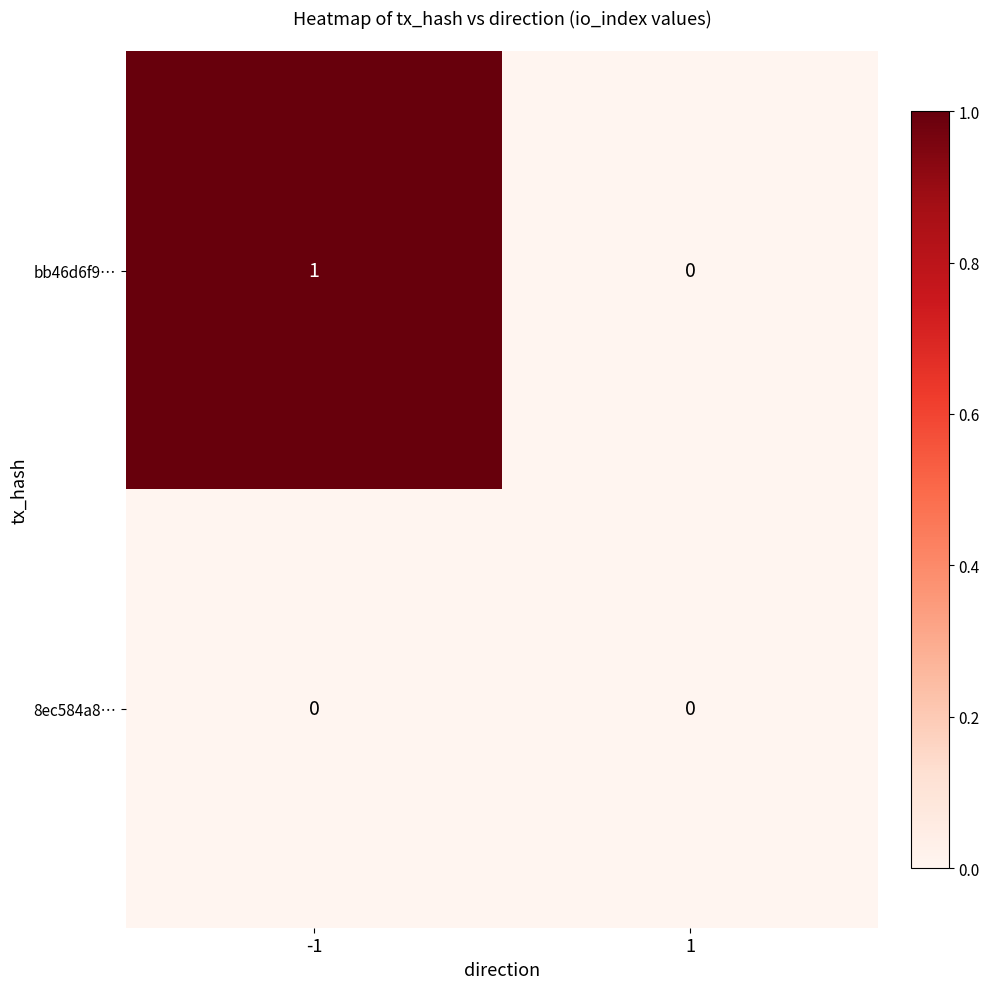

At -1, list the series in order from largest to smallest.

bb46d6f9…, 8ec584a8…